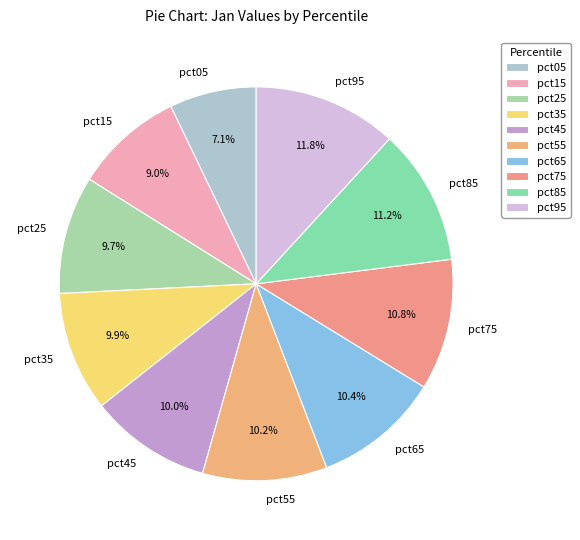

What is the largest slice in the pie chart?

pct95